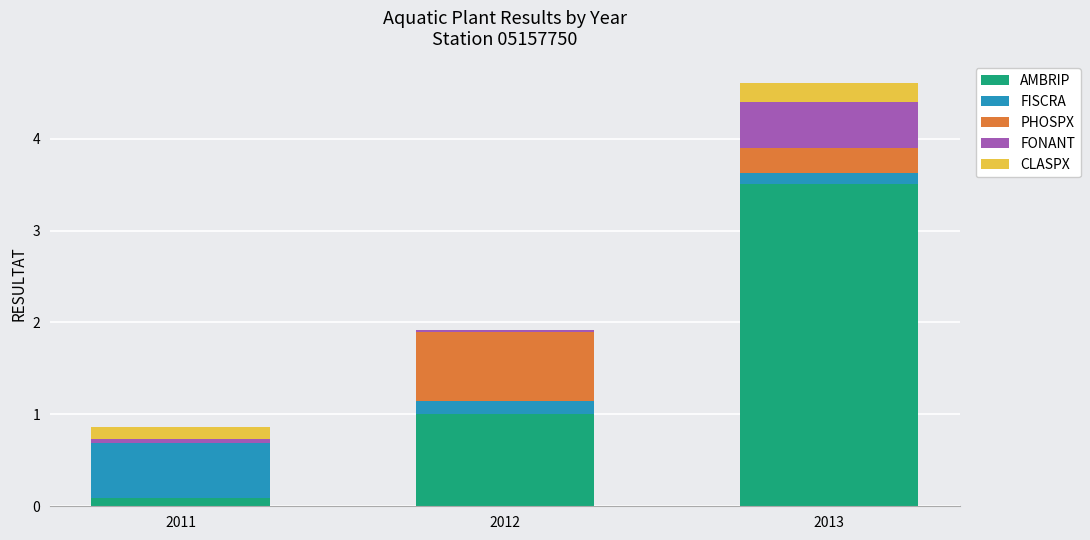

What is the total value across all series at 2013?

4.6